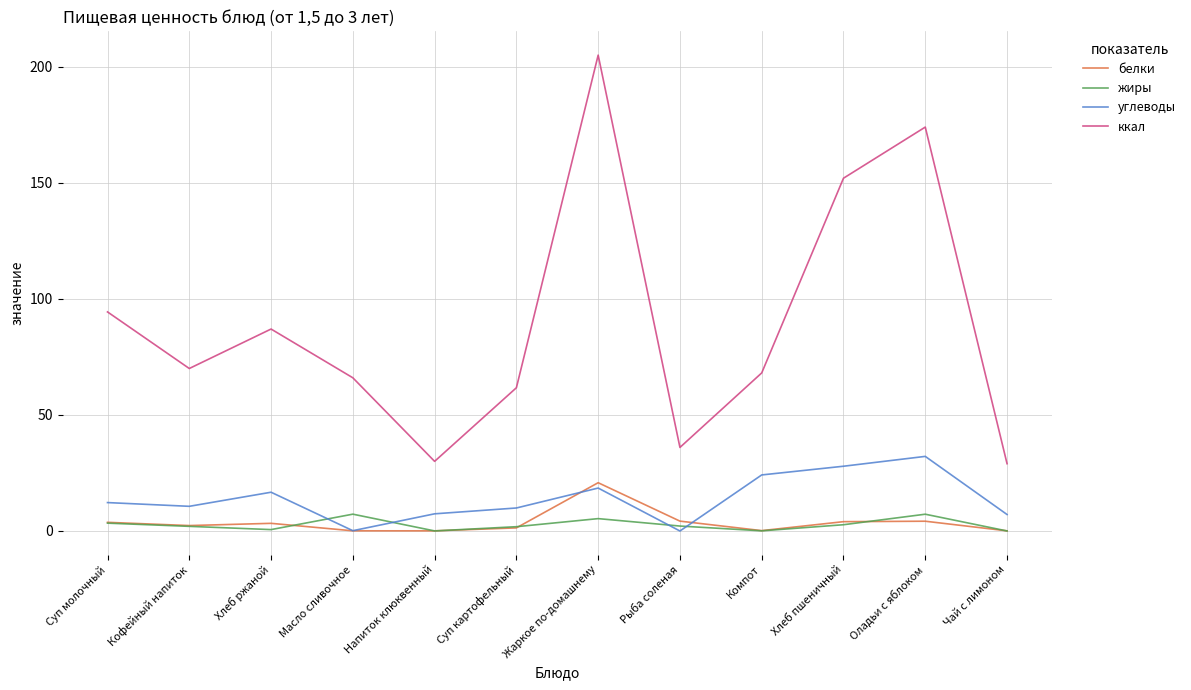

True or false: ккал and углеводы intersect in this chart.

False